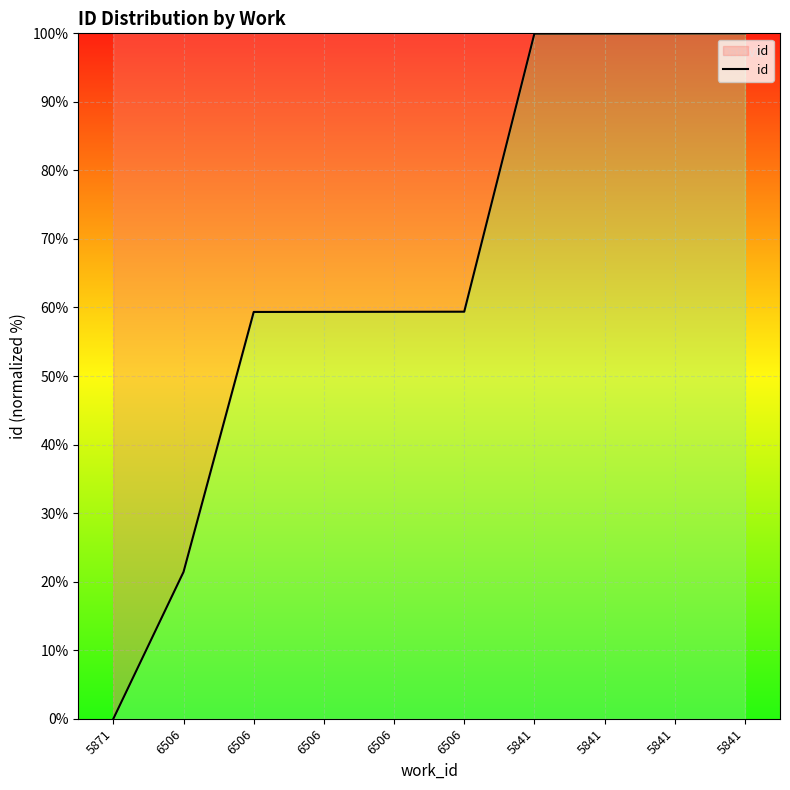

What is the ratio of the value at 5841 to the value at 6506?

1.7